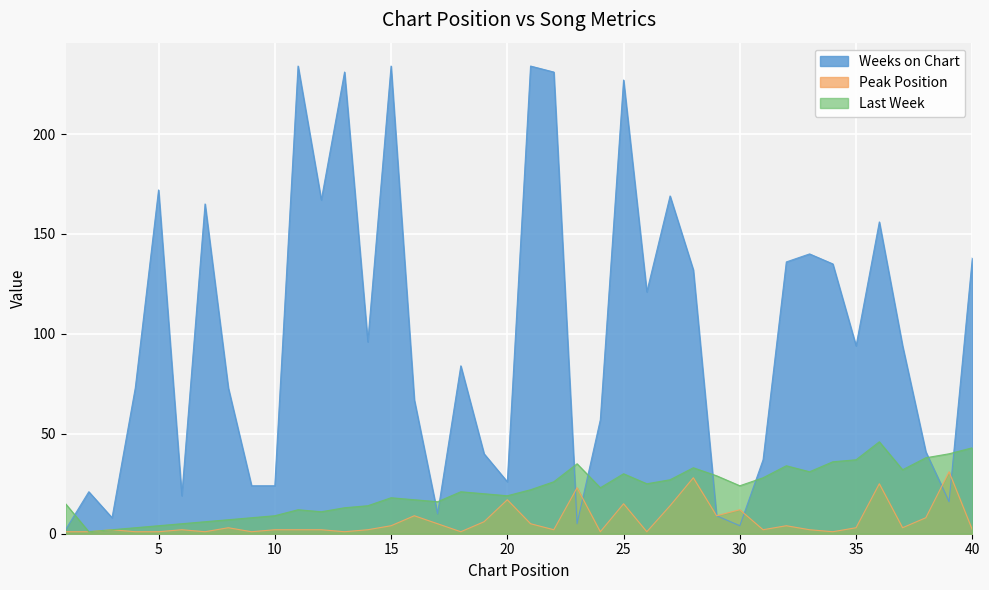

Where is Last Week nearest to the value 23?

24